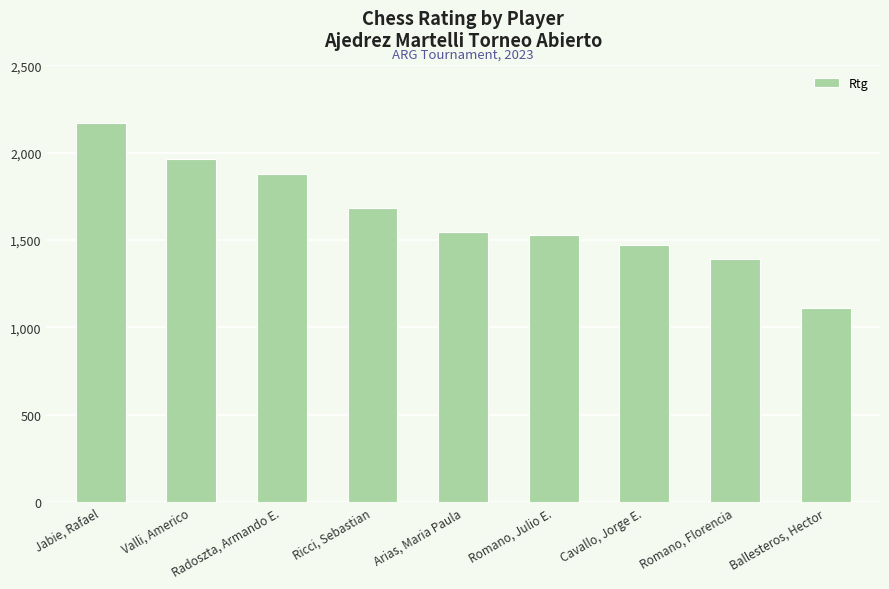

Is it true that the value at Romano, Julio E. is 1530?

True